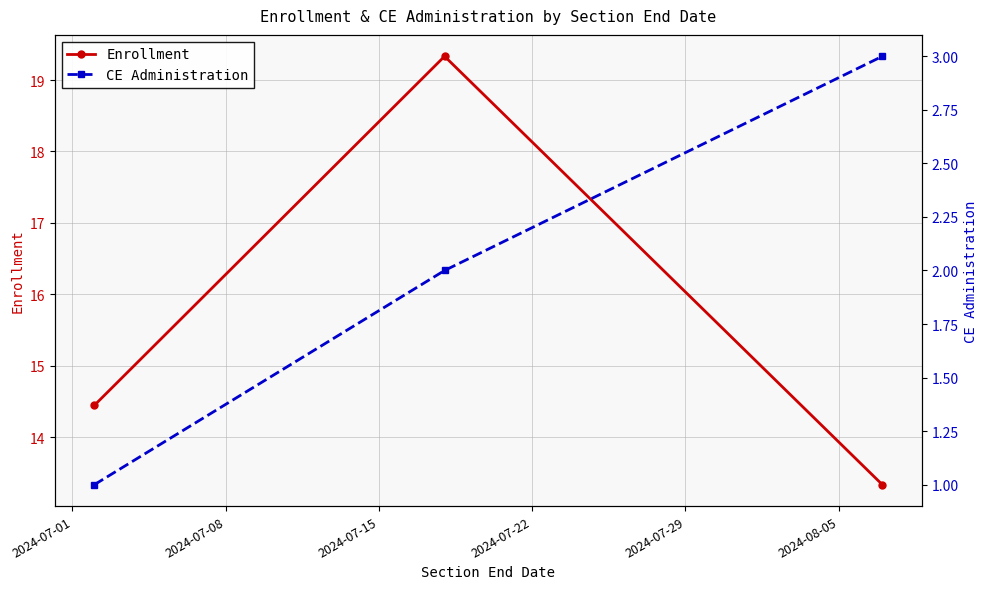

What is the value of the Enrollment point at the 2nd from the left?

19.3